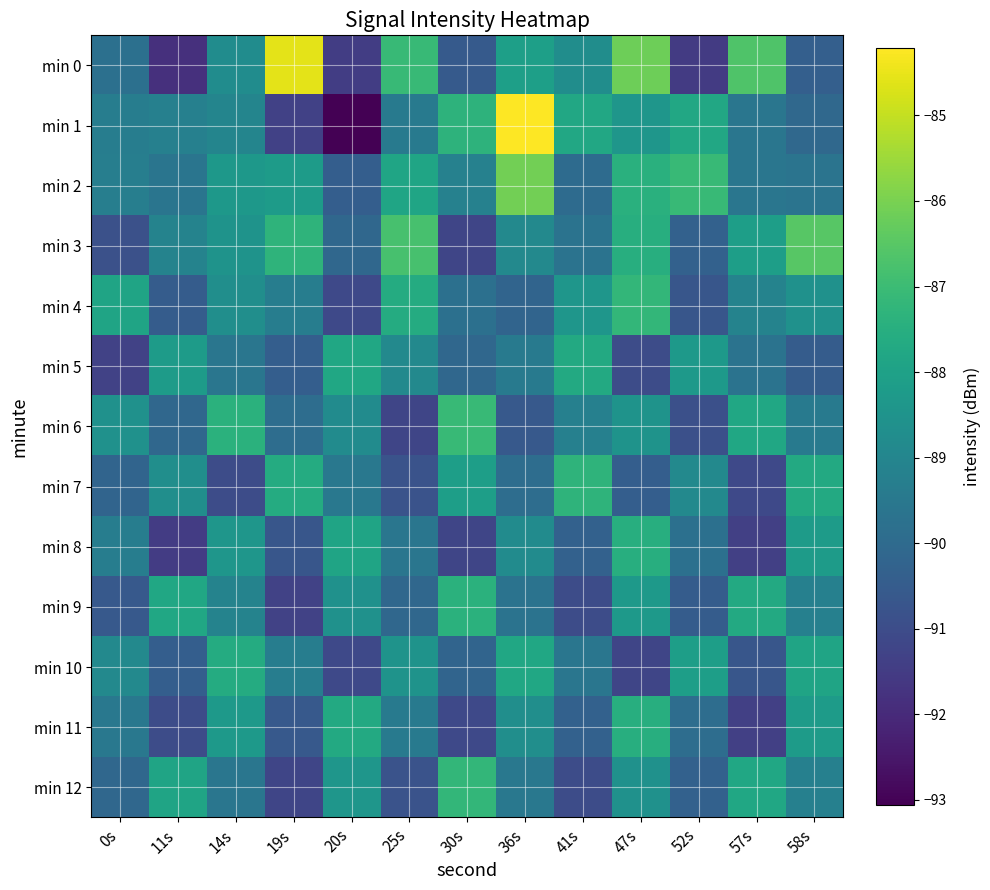

Reading left to right, what are all the values shown in this chart?

min 0: 0s=-89.8	11s=-91.8	14s=-88.8	19s=-84.6	20s=-91.5	25s=-87.1	30s=-90.5	36s=-88.0	41s=-88.7	47s=-86.2	52s=-91.5	57s=-86.7	58s=-90.4
min 1: 0s=-89.3	11s=-89.2	14s=-89.0	19s=-91.3	20s=-93.1	25s=-89.4	30s=-87.3	36s=-84.2	41s=-87.7	47s=-88.4	52s=-87.8	57s=-89.6	58s=-90.1
min 2: 0s=-89.3	11s=-89.6	14s=-88.3	19s=-88.2	20s=-90.4	25s=-87.8	30s=-89.2	36s=-86.1	41s=-90.0	47s=-87.4	52s=-87.1	57s=-89.6	58s=-89.7
min 3: 0s=-90.9	11s=-89.1	14s=-88.5	19s=-87.3	20s=-90.1	25s=-86.8	30s=-91.2	36s=-88.9	41s=-89.7	47s=-87.5	52s=-90.3	57s=-88.1	58s=-86.5
min 4: 0s=-87.9	11s=-90.5	14s=-88.7	19s=-89.3	20s=-91.1	25s=-87.6	30s=-89.8	36s=-90.2	41s=-88.4	47s=-87.2	52s=-90.7	57s=-89.1	58s=-88.6
min 5: 0s=-91.3	11s=-88.2	14s=-89.6	19s=-90.4	20s=-87.8	25s=-88.9	30s=-90.1	36s=-89.4	41s=-87.7	47s=-91.0	52s=-88.3	57s=-89.7	58s=-90.5
min 6: 0s=-88.6	11s=-90.1	14s=-87.4	19s=-89.9	20s=-88.8	25s=-91.2	30s=-87.1	36s=-90.6	41s=-89.2	47s=-88.5	52s=-90.9	57s=-87.8	58s=-89.4
min 7: 0s=-90.2	11s=-88.7	14s=-91.0	19s=-87.6	20s=-89.5	25s=-90.8	30s=-88.1	36s=-89.9	41s=-87.3	47s=-90.4	52s=-88.9	57s=-91.1	58s=-87.7
min 8: 0s=-89.3	11s=-91.5	14s=-88.4	19s=-90.7	20s=-87.9	25s=-89.6	30s=-91.2	36s=-88.8	41s=-90.3	47s=-87.5	52s=-89.8	57s=-91.4	58s=-88.2
min 9: 0s=-90.6	11s=-87.8	14s=-89.1	19s=-91.3	20s=-88.6	25s=-90.1	30s=-87.4	36s=-89.7	41s=-91.0	47s=-88.3	52s=-90.5	57s=-87.7	58s=-89.2
min 10: 0s=-88.9	11s=-90.4	14s=-87.6	19s=-89.3	20s=-91.1	25s=-88.5	30s=-90.2	36s=-87.8	41s=-89.6	47s=-91.2	52s=-88.1	57s=-90.7	58s=-87.9
min 11: 0s=-89.5	11s=-91.0	14s=-88.3	19s=-90.6	20s=-87.7	25s=-89.4	30s=-91.1	36s=-88.7	41s=-90.3	47s=-87.5	52s=-89.9	57s=-91.4	58s=-88.2
min 12: 0s=-90.1	11s=-87.9	14s=-89.6	19s=-91.2	20s=-88.4	25s=-90.8	30s=-87.2	36s=-89.5	41s=-91.0	47s=-88.6	52s=-90.3	57s=-87.8	58s=-89.2